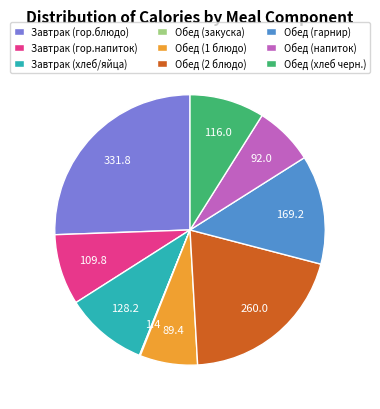

Does Обед (1 блюдо) account for over 50% of the chart?

No